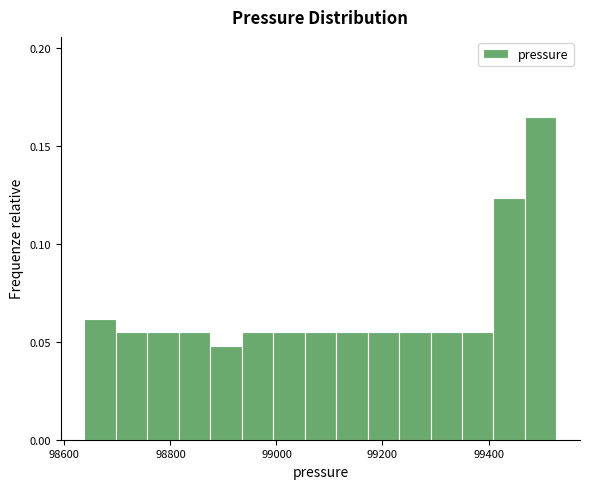

Around what value on the x-axis is the tallest bar? Give the approximate position of its centre, as read against the axis.

99500